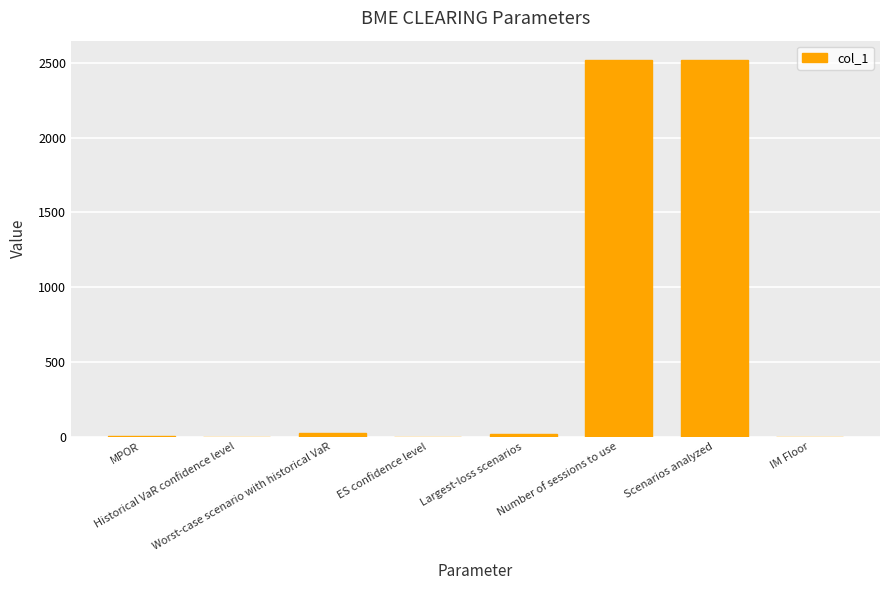

The value at Scenarios analyzed is 2520.0. True or false?

True